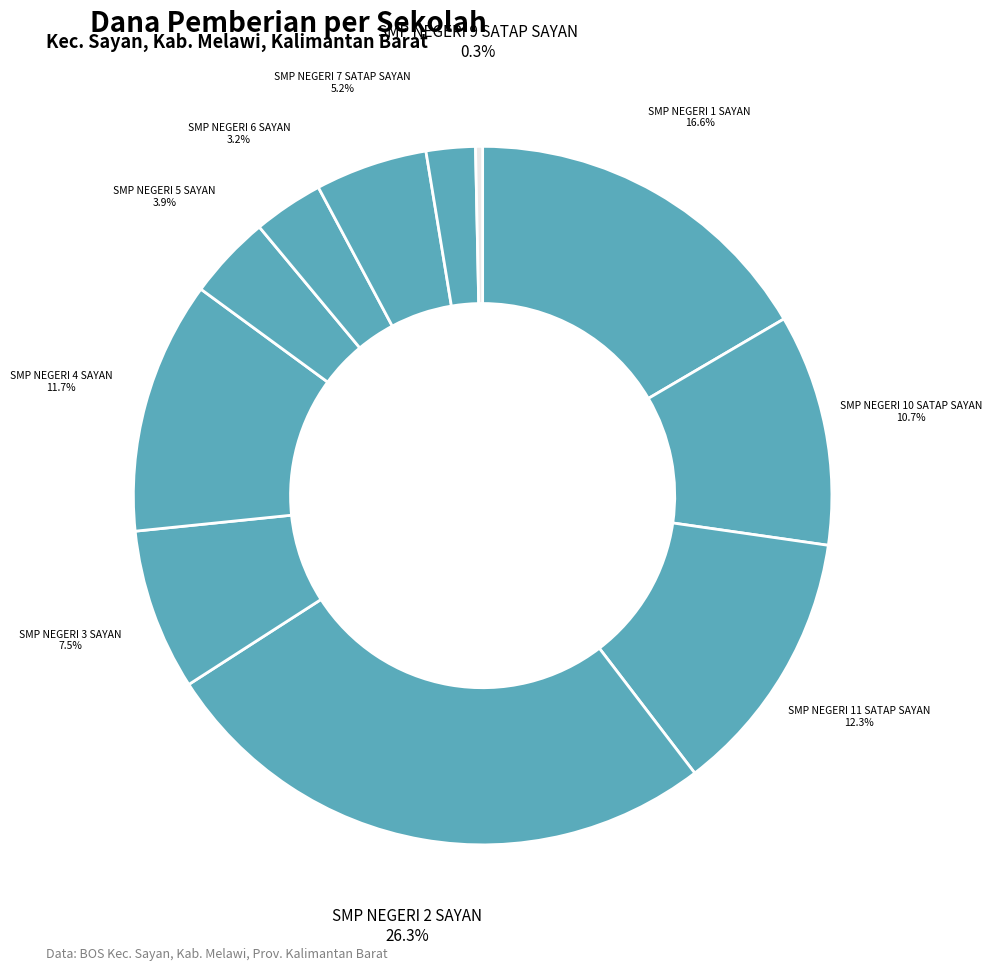

How many slices are in this pie chart?

11